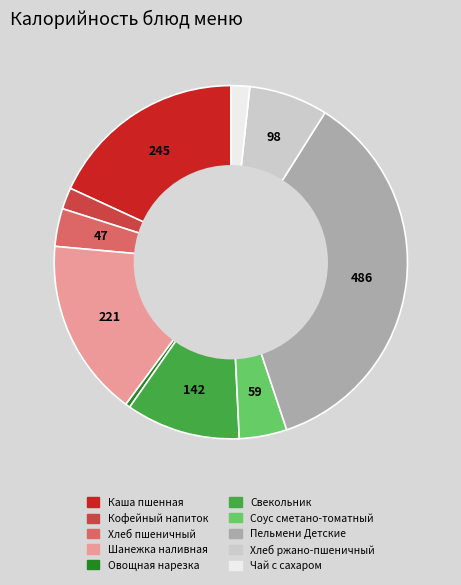

Does any single category account for the majority?

No